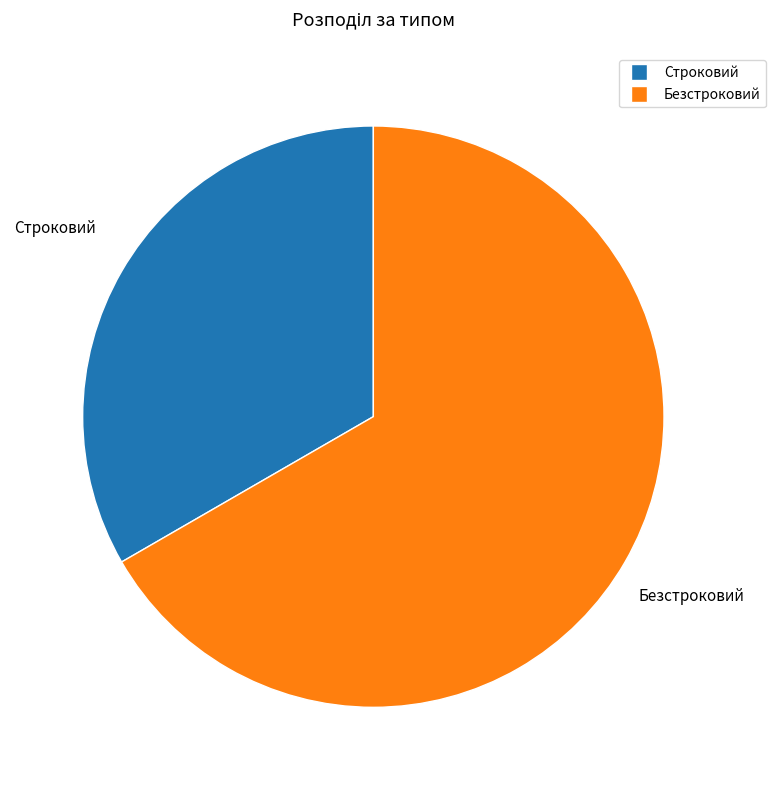

What is the ratio of the value at Безстроковий to the value at Строковий?

2.0